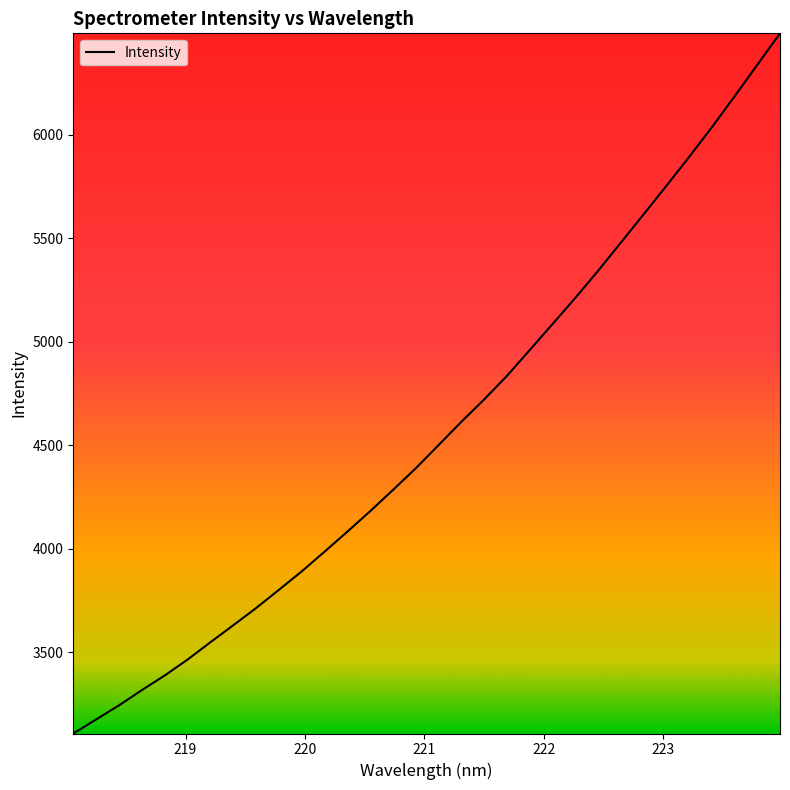

What is the difference between the maximum and minimum values?

3382.1